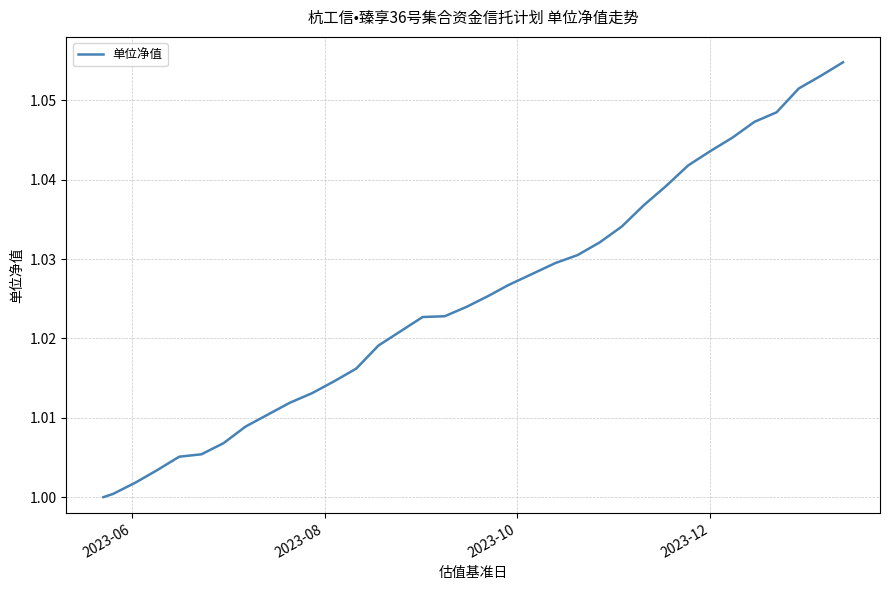

How many lines are shown in the chart?

1